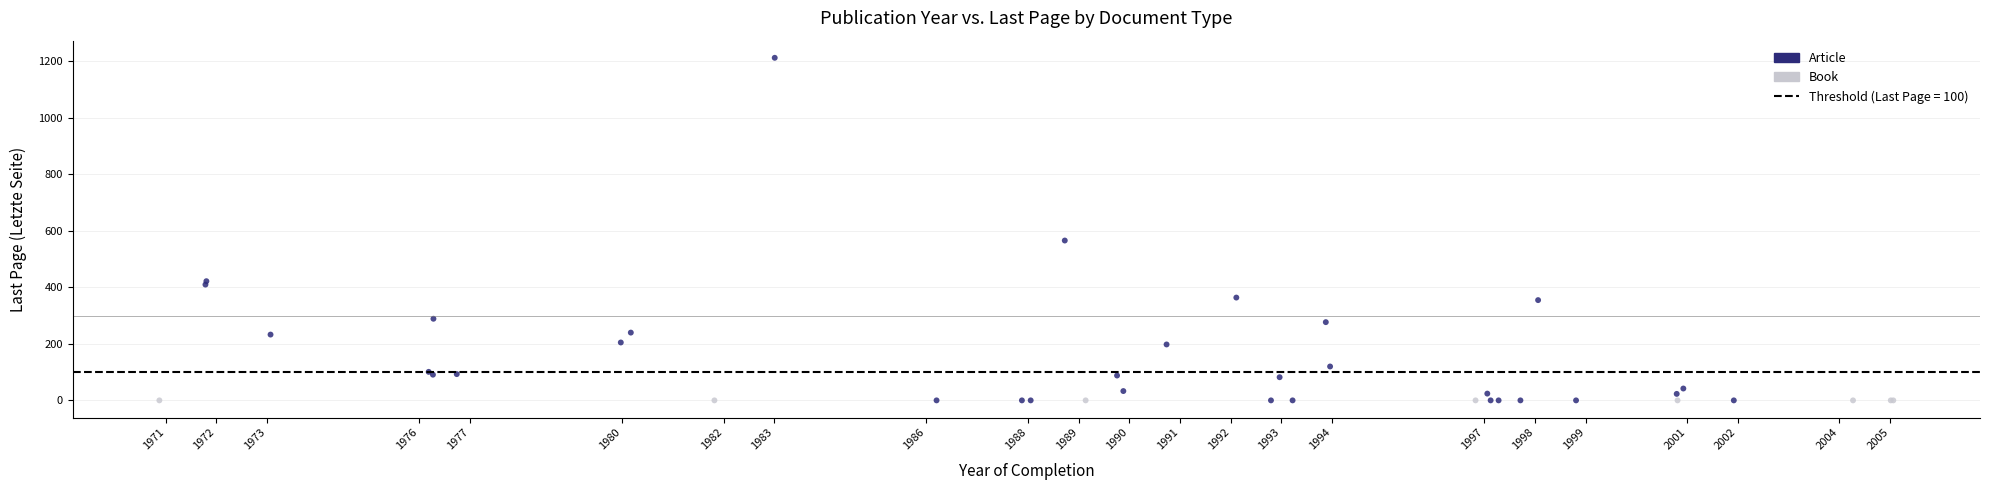

What Y value in the scatter plot is closest to 606?

566